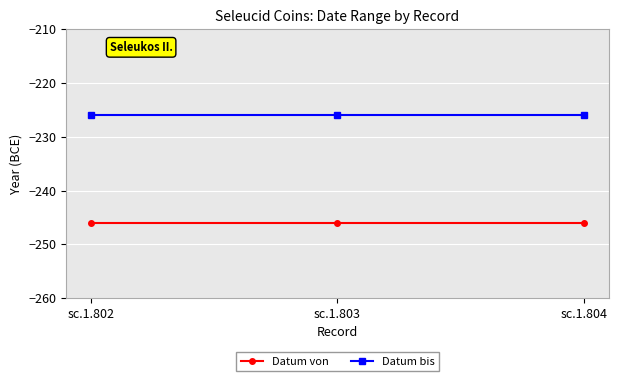

How many distinct data groups are displayed?

2